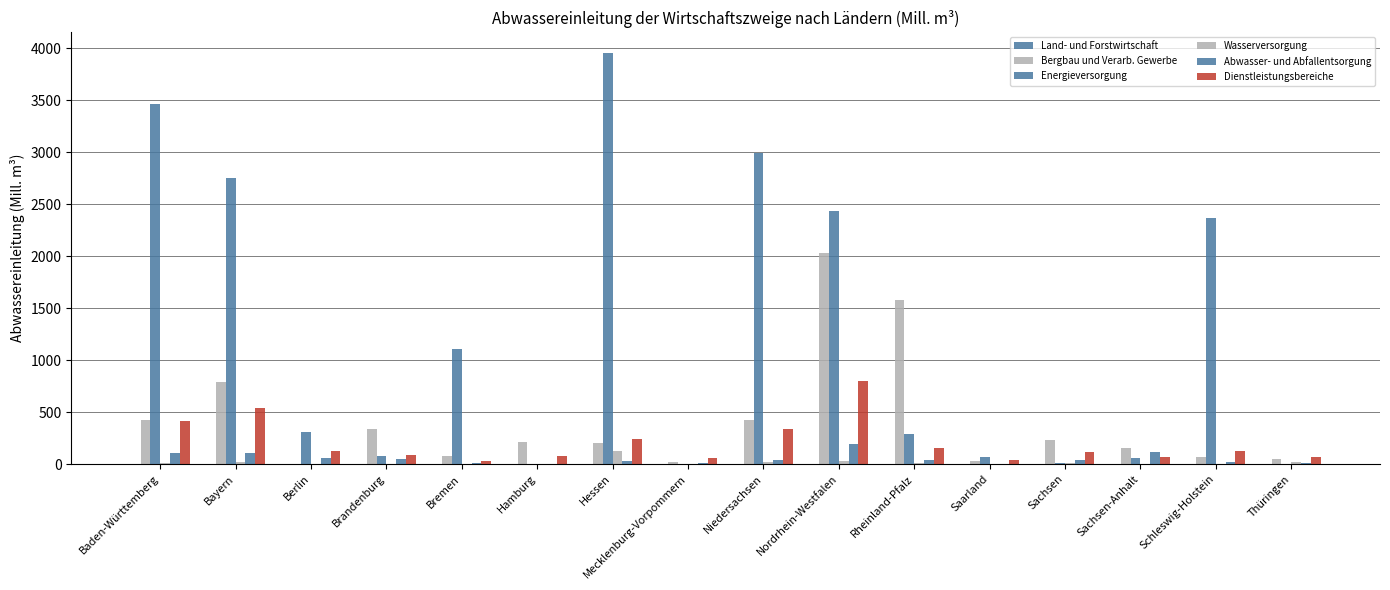

At how many categories does at least one series exceed 3176?

2